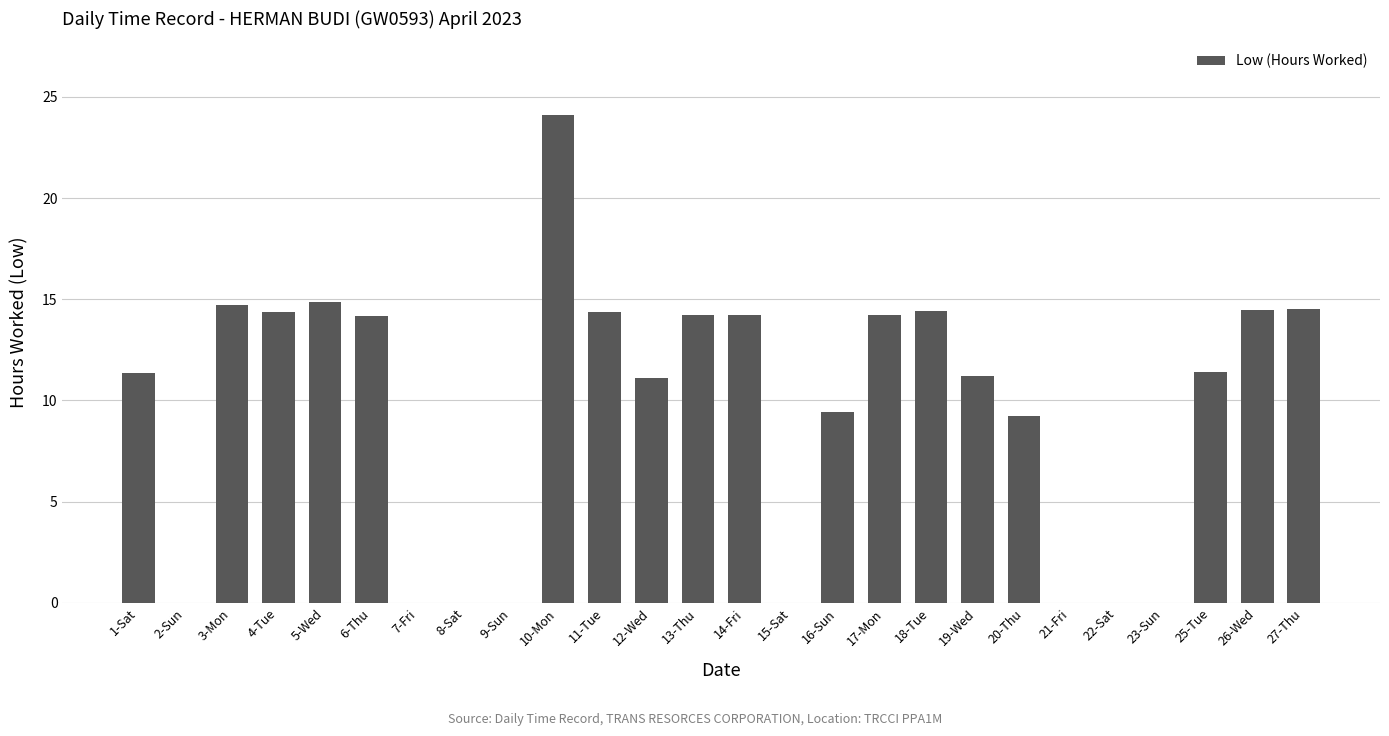

Between 23-Sun and 18-Tue, which is larger?

18-Tue